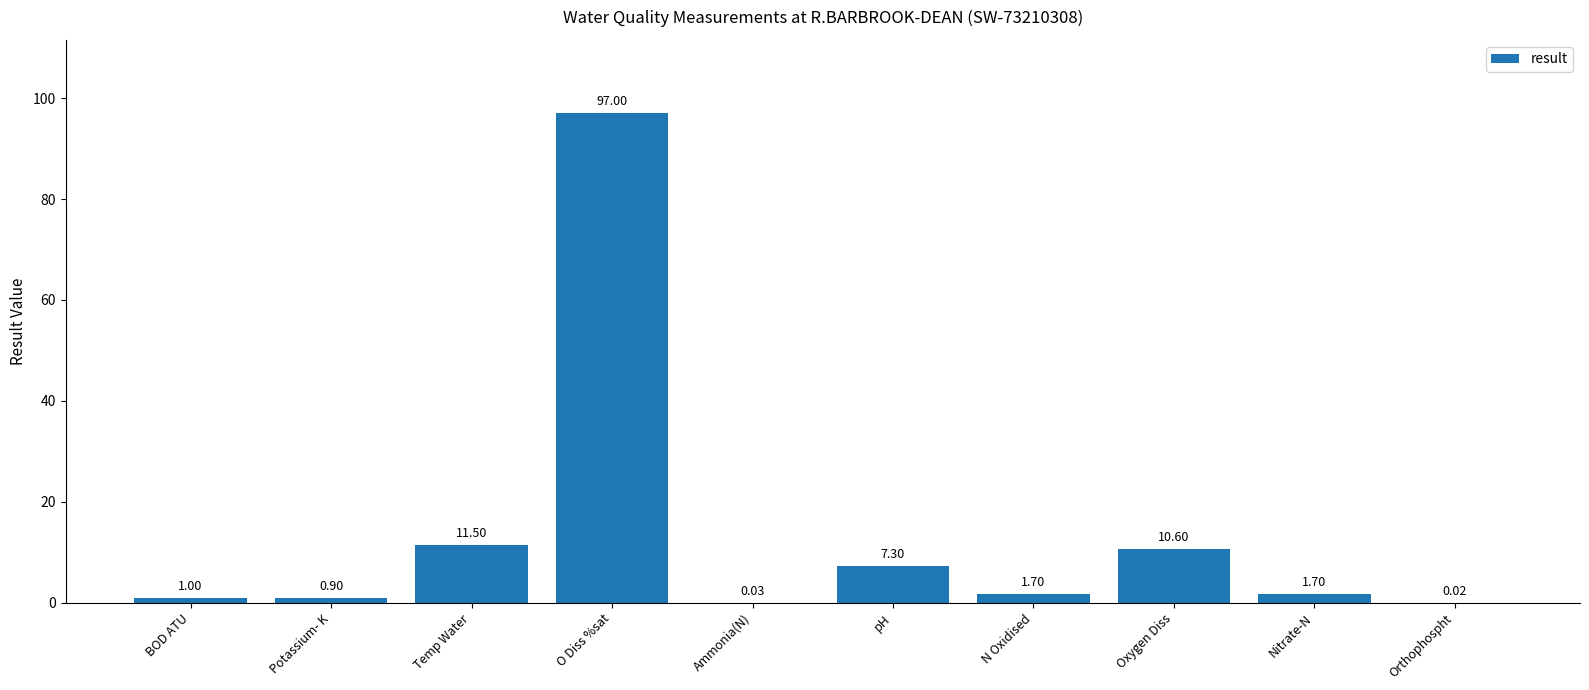

Which label corresponds to the largest value in the chart?

O Diss %sat